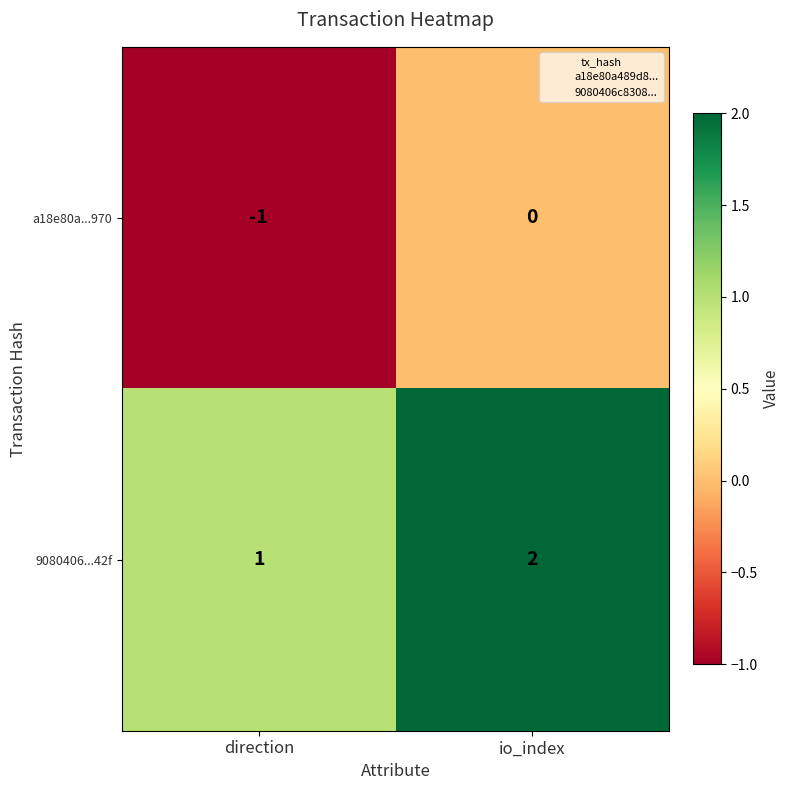

At direction, list the series in order from smallest to largest.

a18e80a...970, 9080406...42f